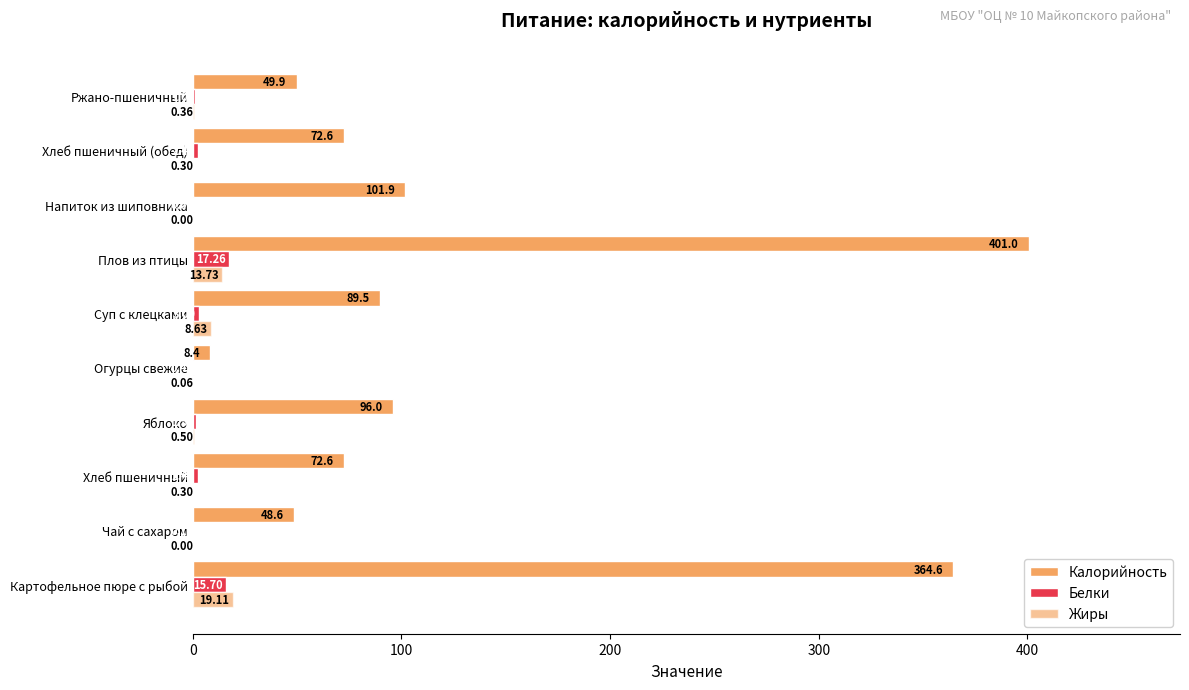

How many categories are shown in the chart?

10